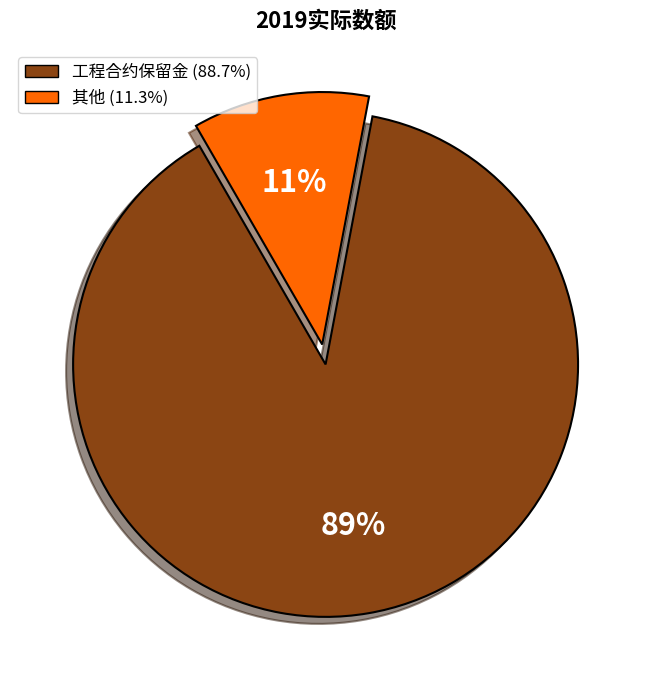

Do 工程合约保留金 and 其他 together represent more than half of the pie?

Yes